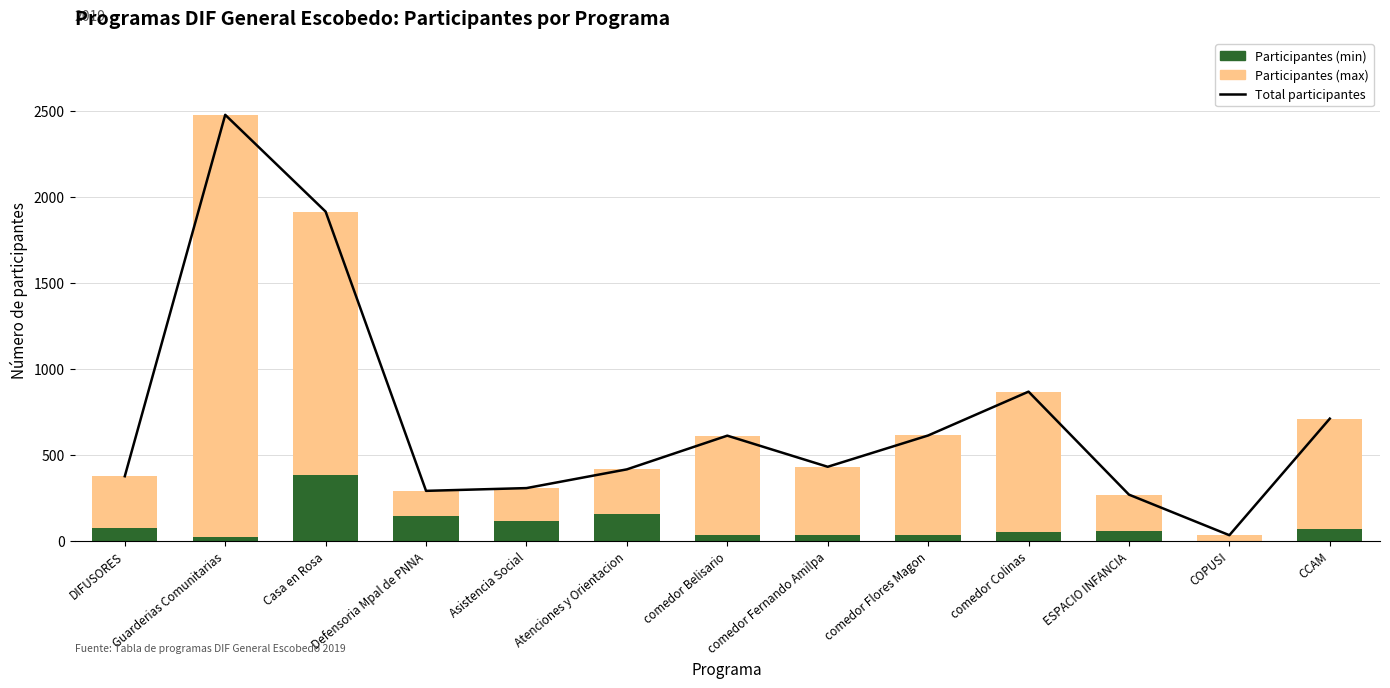

At comedor Fernando Amilpa, list the series in order from smallest to largest.

Participantes (min), Participantes (max), Total participantes